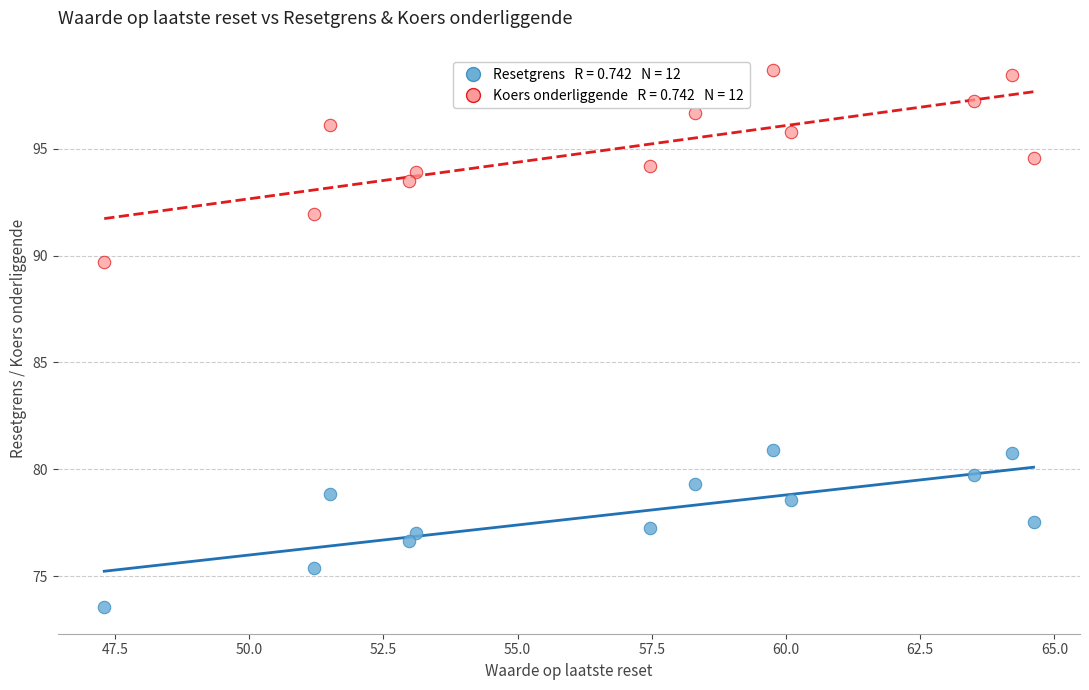

Across all data points, what is the range of X values (max minus min)?

17.3